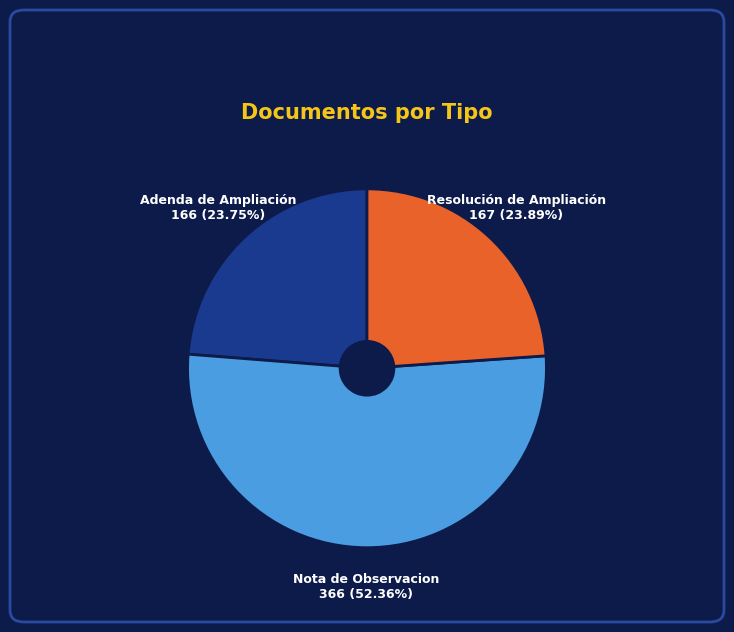

Which slice is the largest?

Nota de Observacion